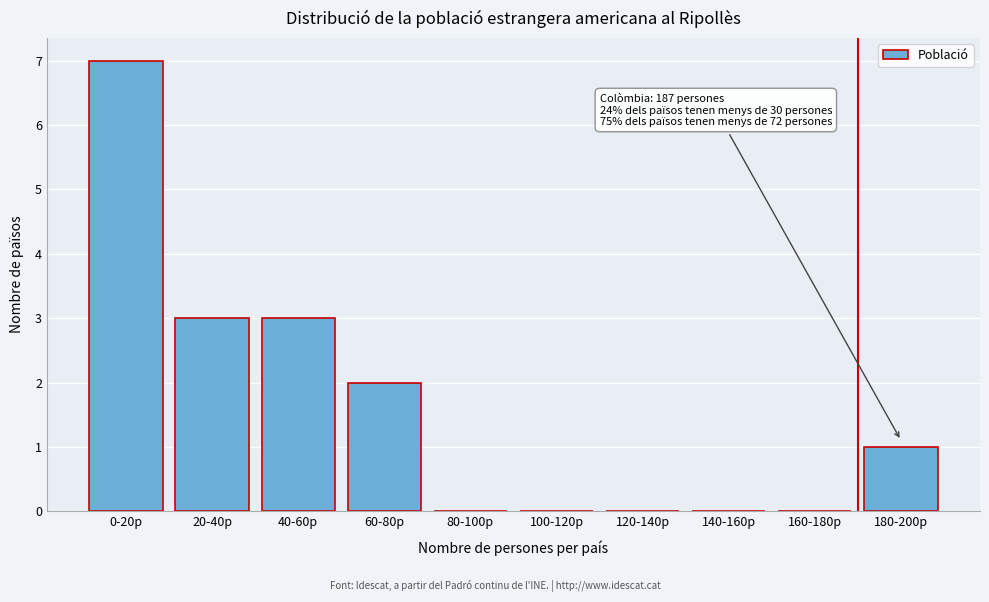

Reading left to right, what are all the values shown in this chart?

0-20p=7	20-40p=3	40-60p=3	60-80p=2	80-100p=0	100-120p=0	120-140p=0	140-160p=0	160-180p=0	180-200p=1